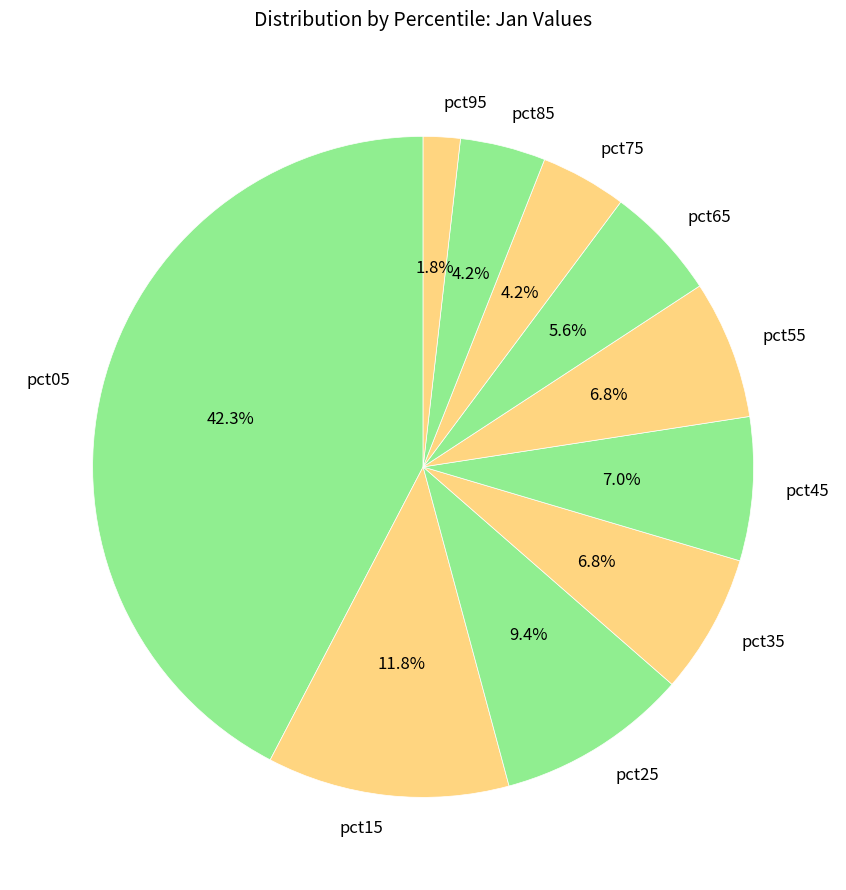

To the nearest percent, what is the average slice percentage?

10%